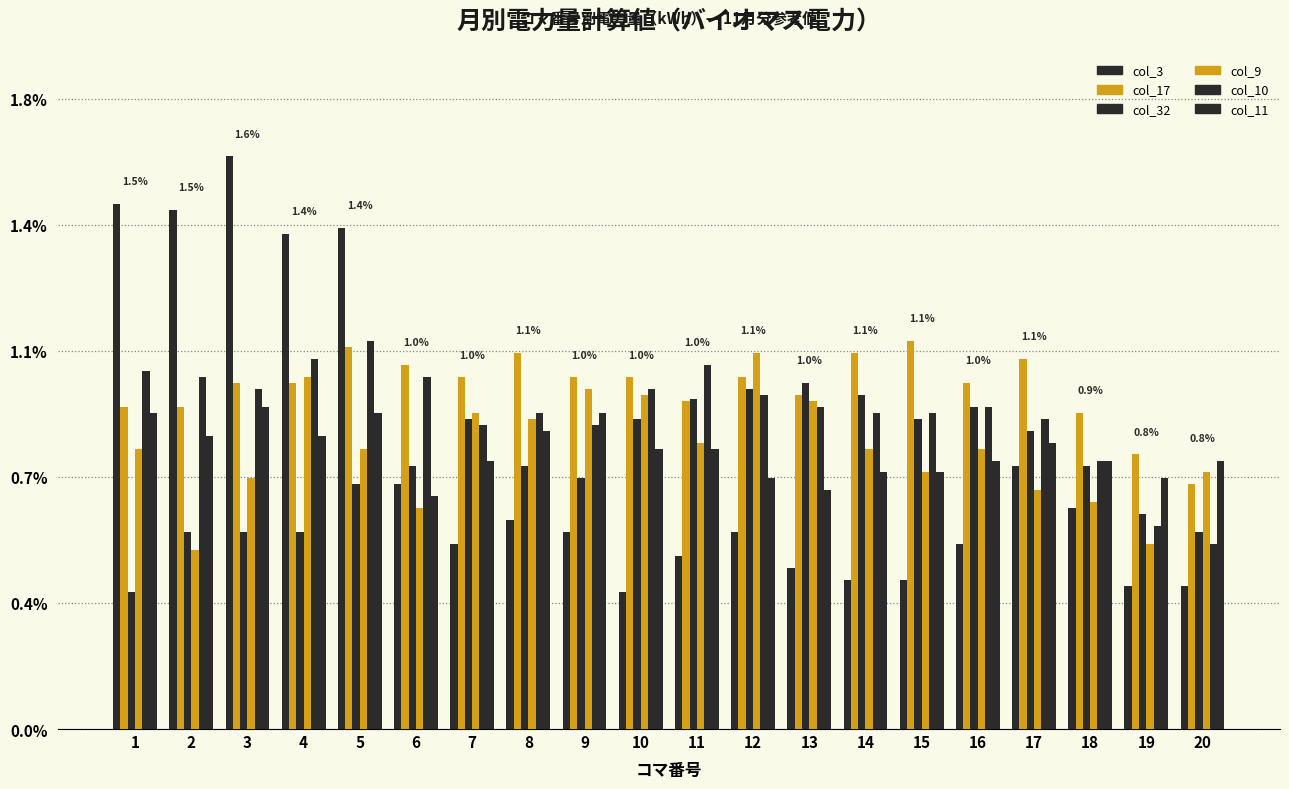

Does the chart contain stacked bars?

No